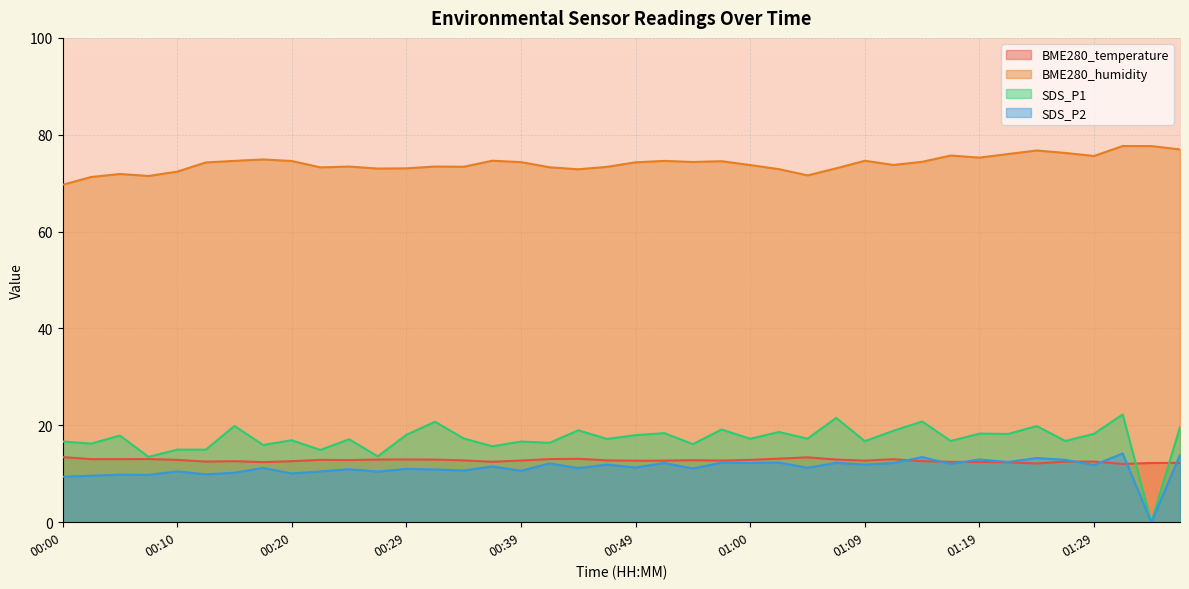

Is it true that SDS_P2 equals 12.1 at 00:42?

True